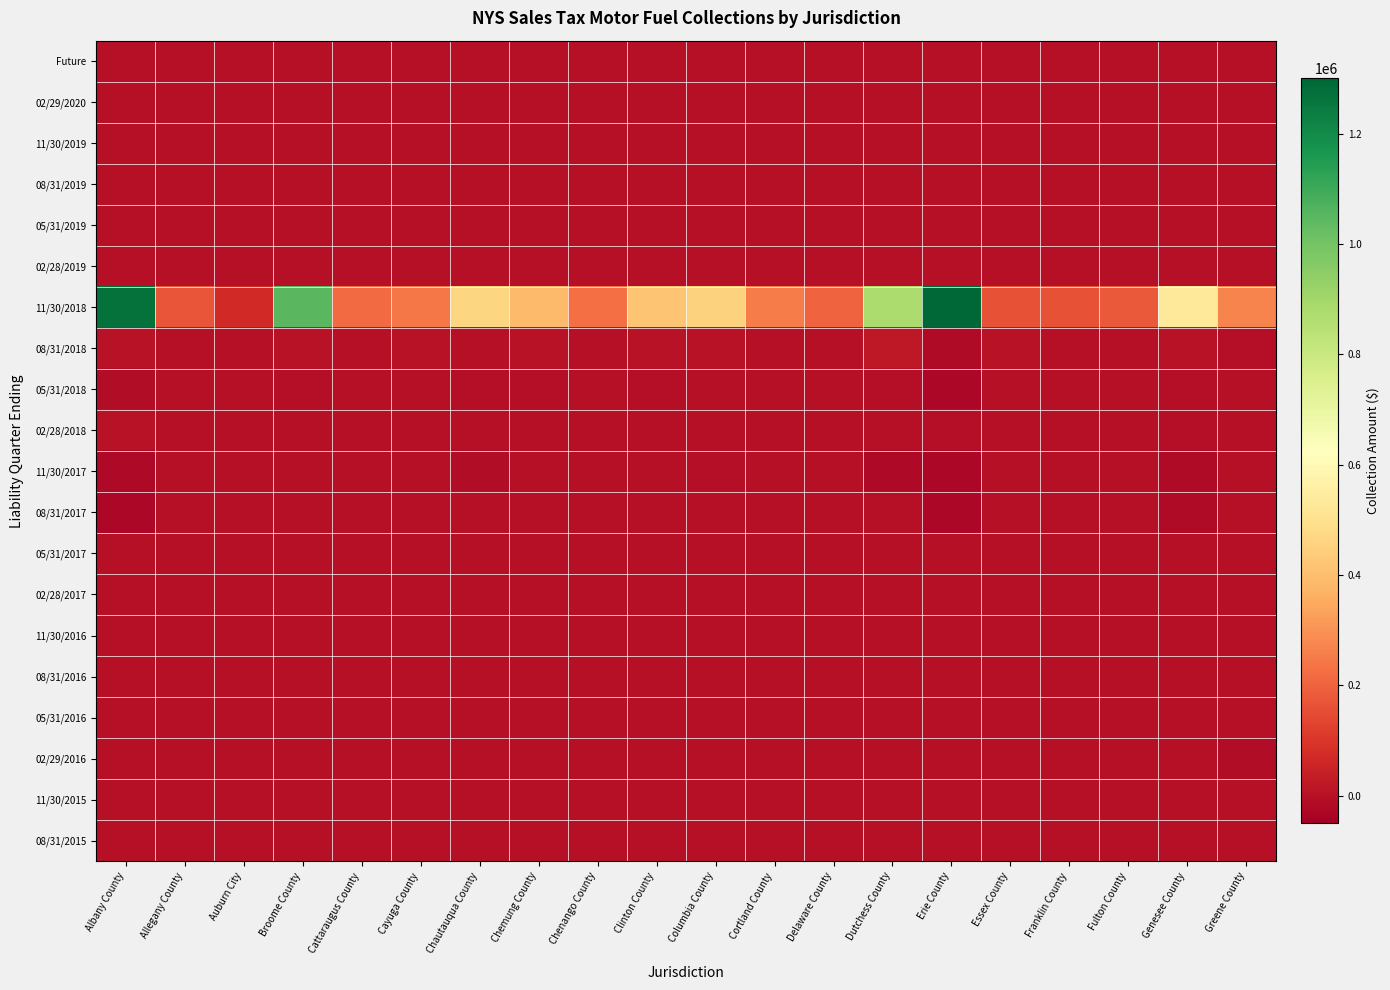

Rank the series by their maximum value, from highest to lowest.

11/30/2018, 08/31/2018, 02/28/2018, 11/30/2017, Future, 02/29/2020, 11/30/2019, 08/31/2019, 05/31/2019, 02/28/2019, 11/30/2016, 08/31/2016, 08/31/2015, 05/31/2016, 02/29/2016, 11/30/2015, 05/31/2017, 02/28/2017, 08/31/2017, 05/31/2018